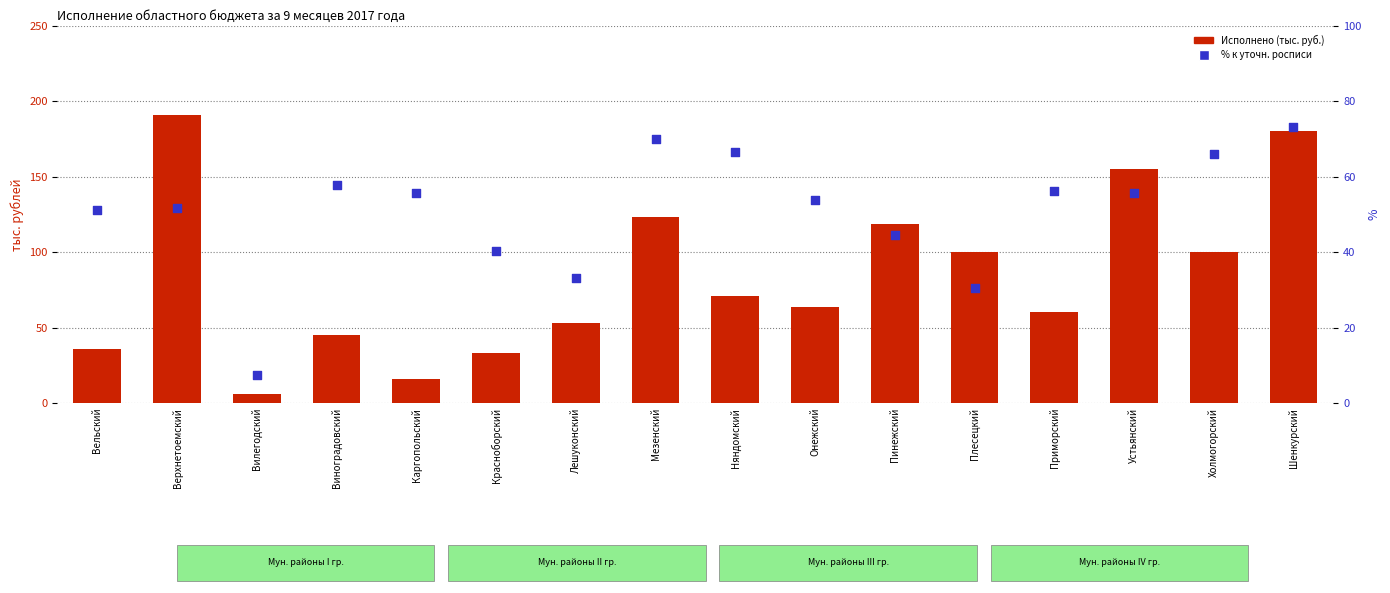

Which series has the largest total across all categories?

Исполнено (тыс. руб.)